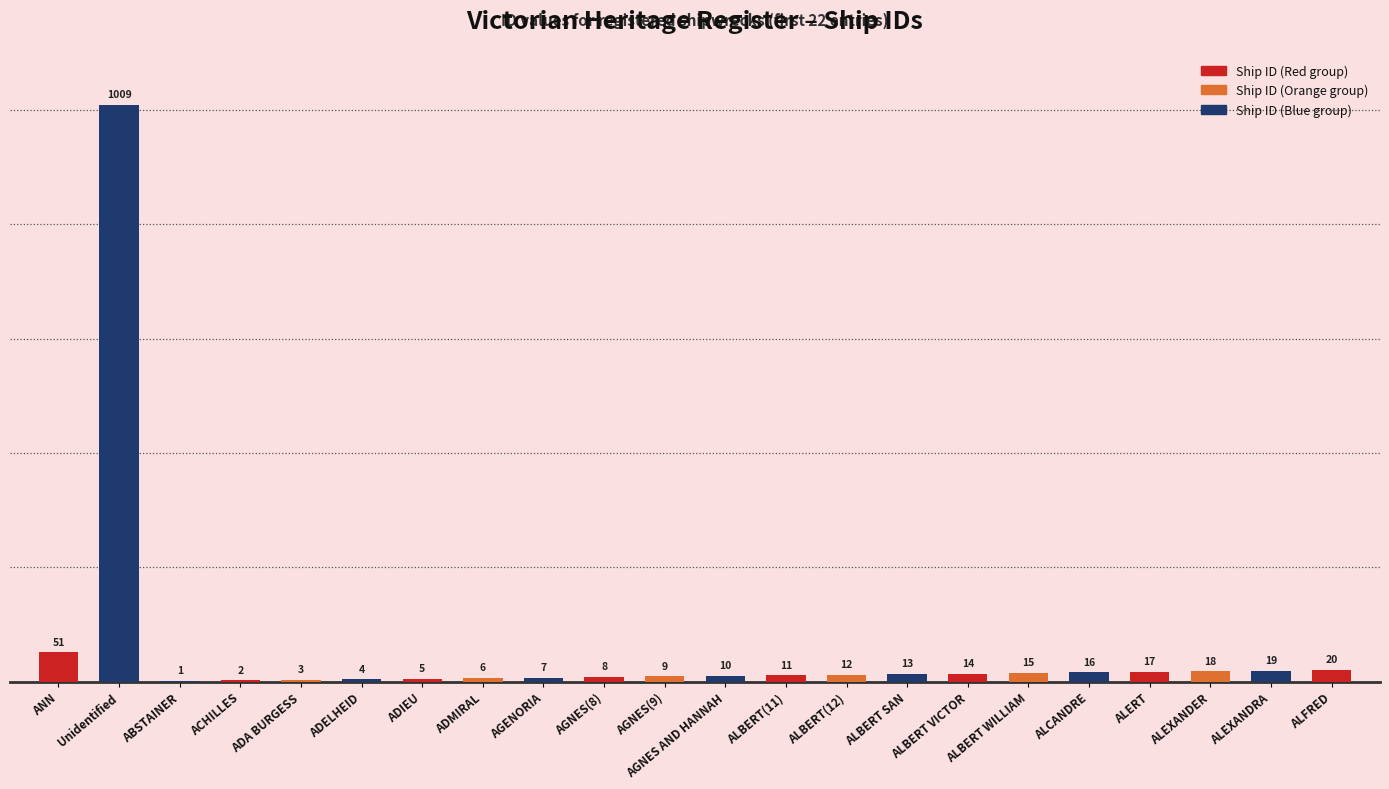

What is the average value?

58